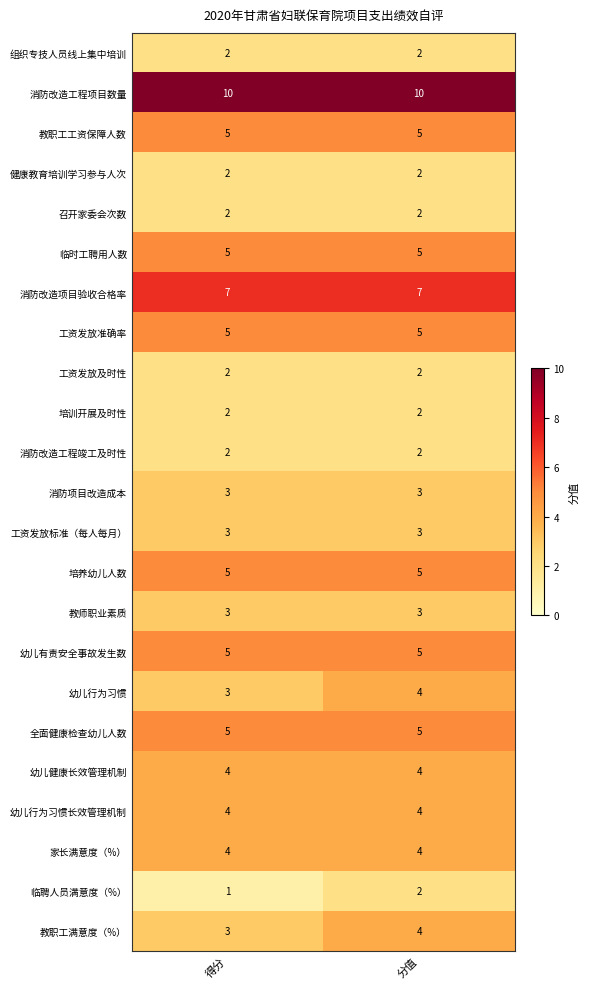

True or false: 幼儿行为习惯 has a value of 6 at 分值.

False